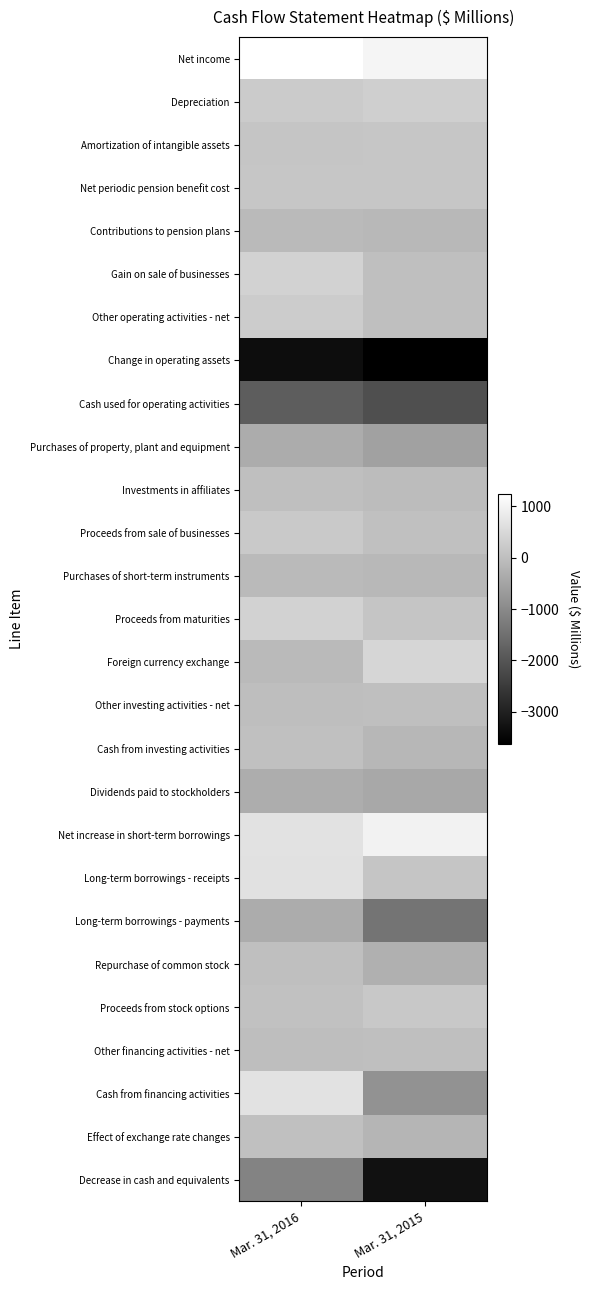

What is the minimum value shown in the chart?

-3626